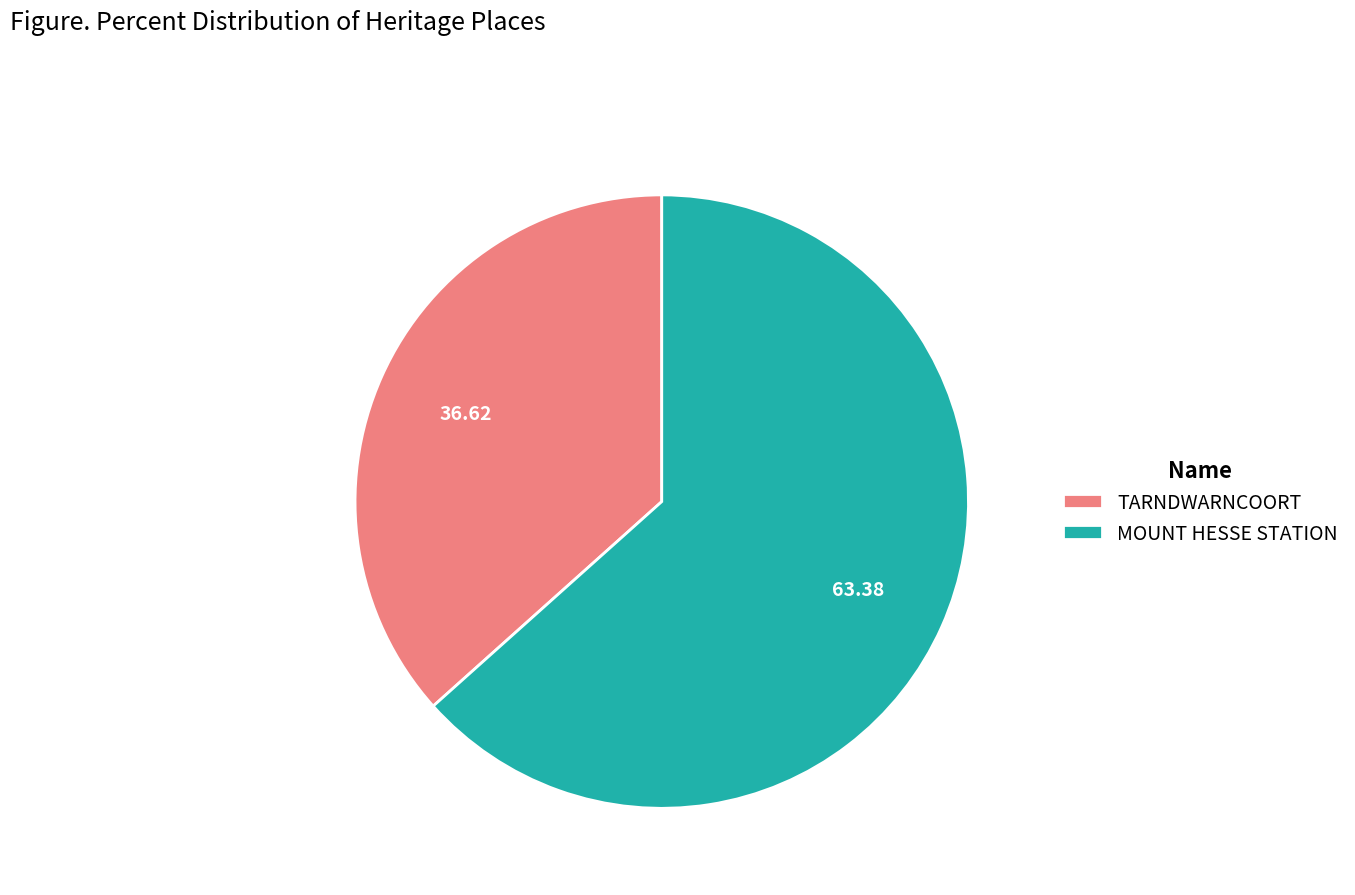

Between TARNDWARNCOORT and MOUNT HESSE STATION, which is larger?

MOUNT HESSE STATION